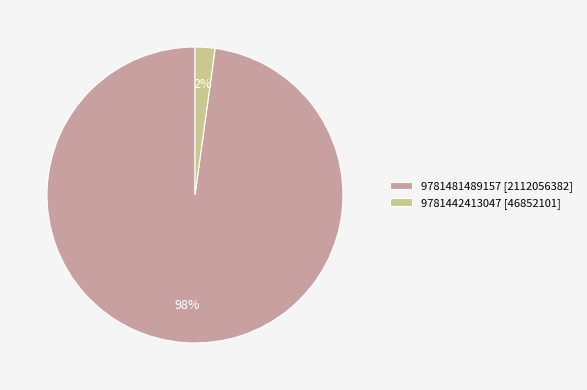

How many segments does this pie chart have?

2